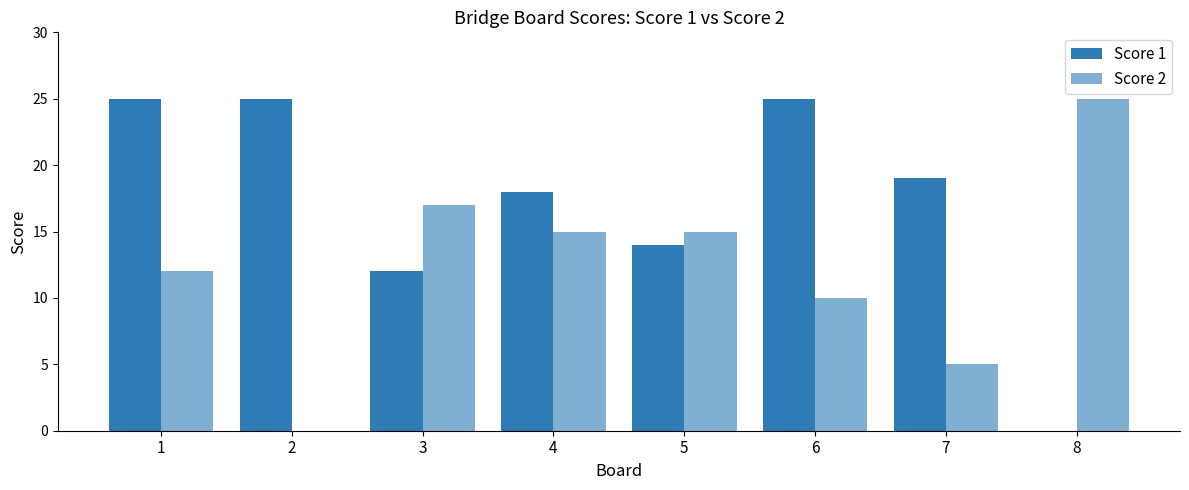

Reading left to right, extract all data points from this chart.

Score 1: 1=25	2=25	3=12	4=18	5=14	6=25	7=19	8=0
Score 2: 1=12	2=0	3=17	4=15	5=15	6=10	7=5	8=25